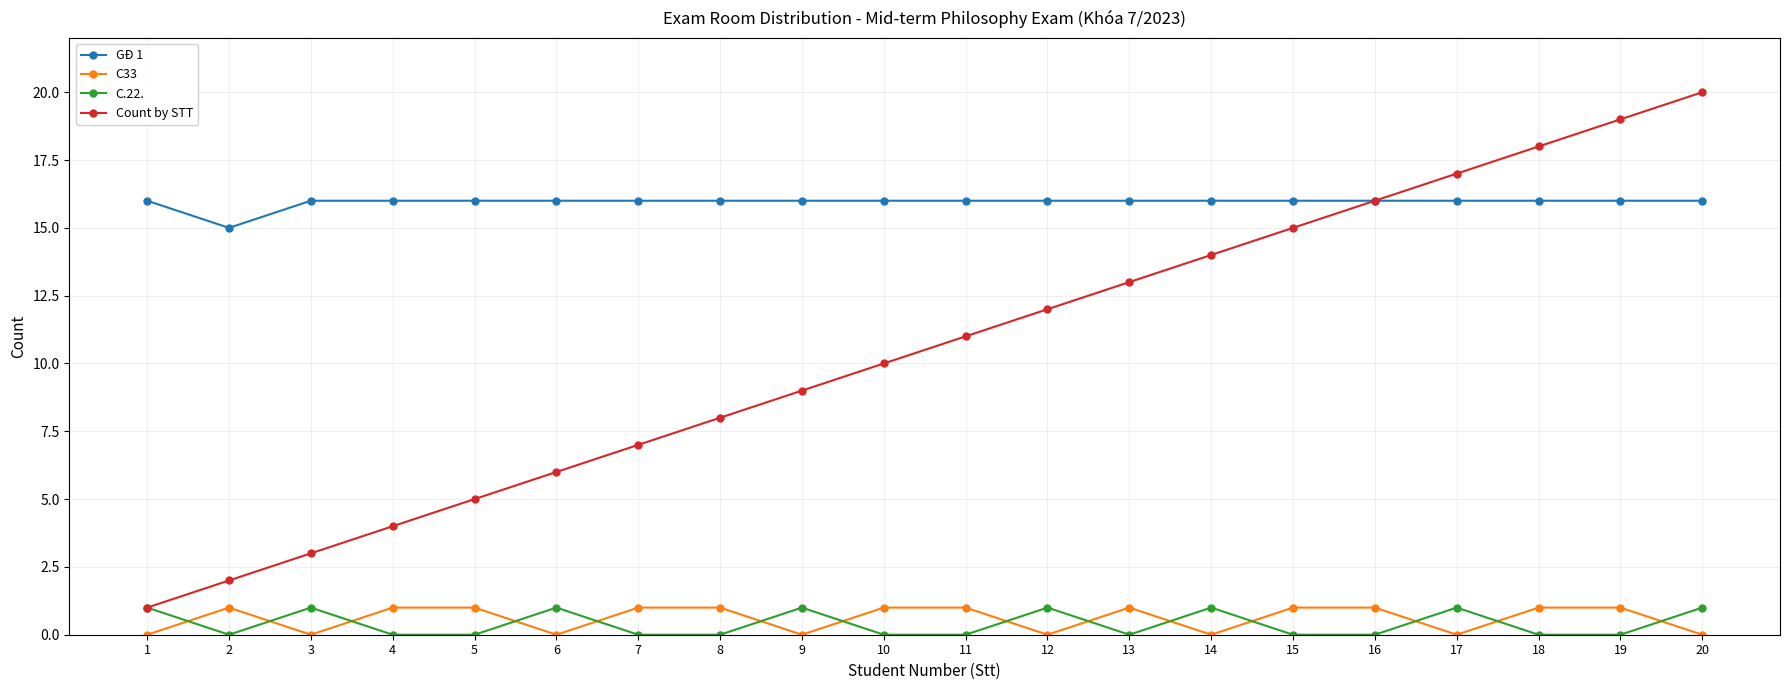

How many C33 values are between 0 and 1?

20